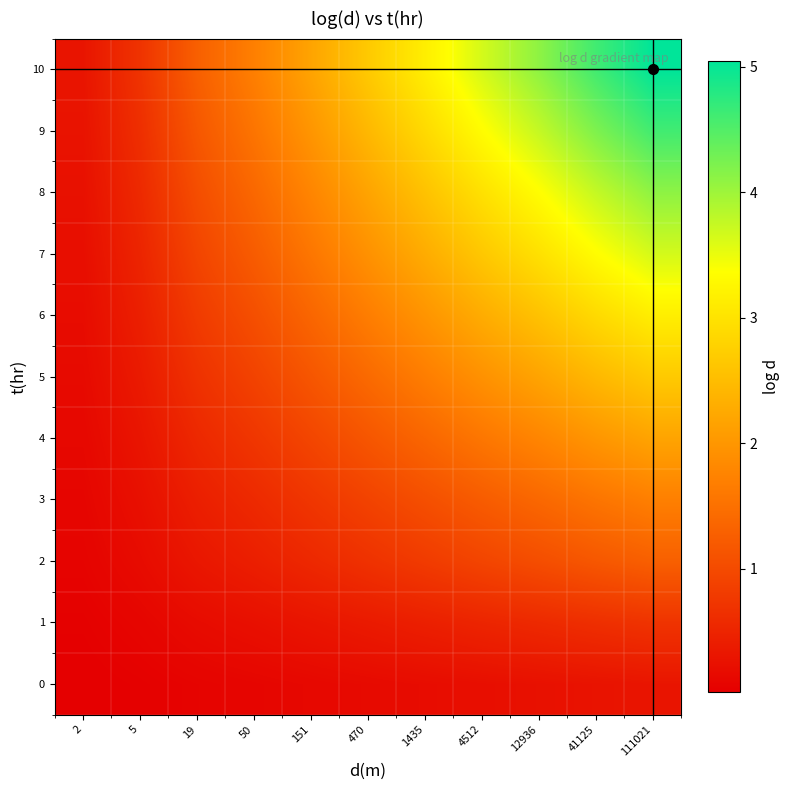

Which has a higher value, 4512 or 470?

4512